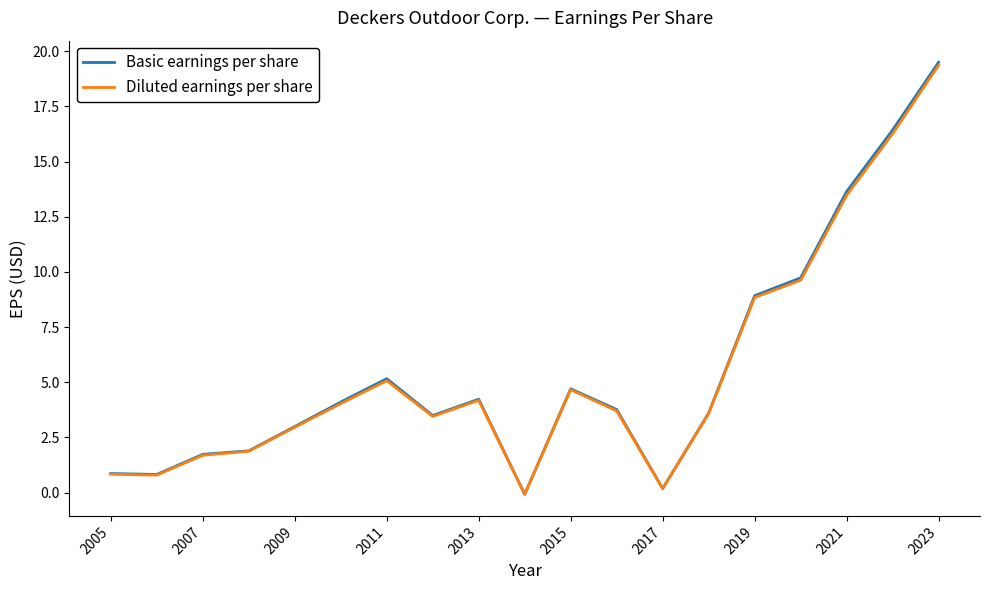

What is the maximum value shown in the chart?

19.5